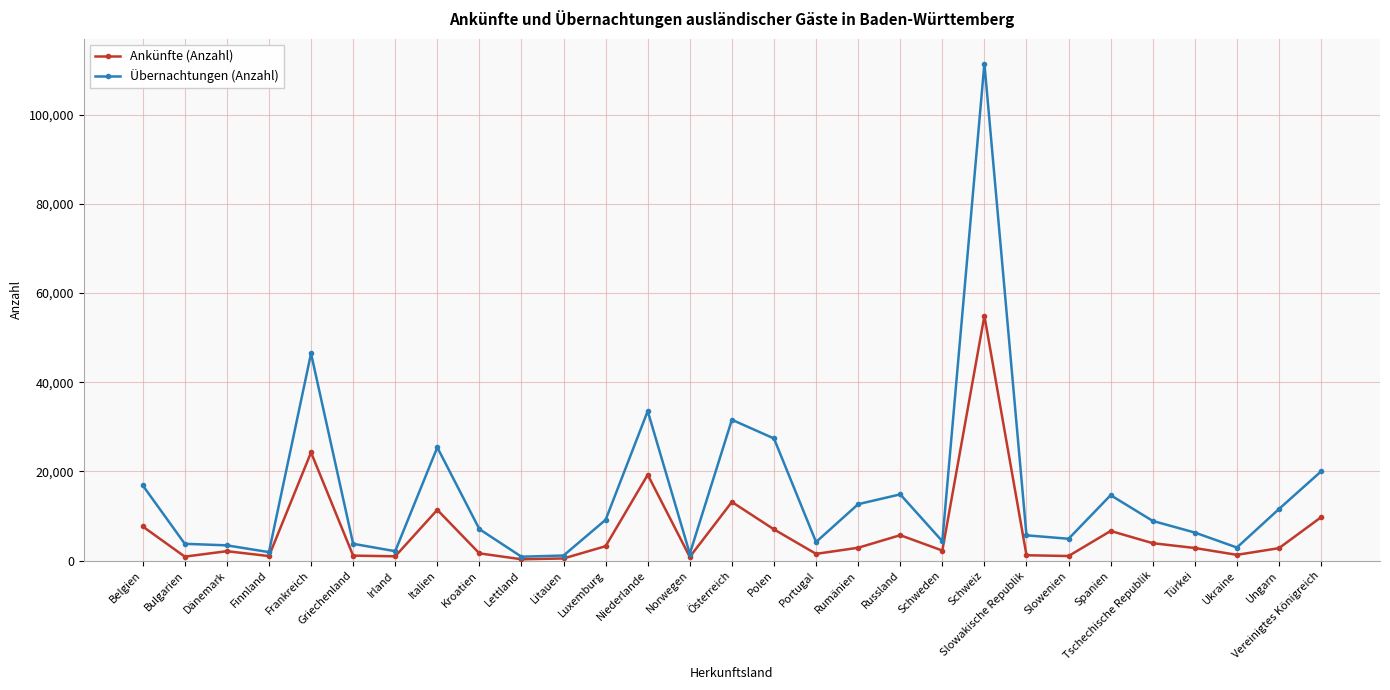

At which category does Ankünfte (Anzahl) reach its first local valley?

Bulgarien